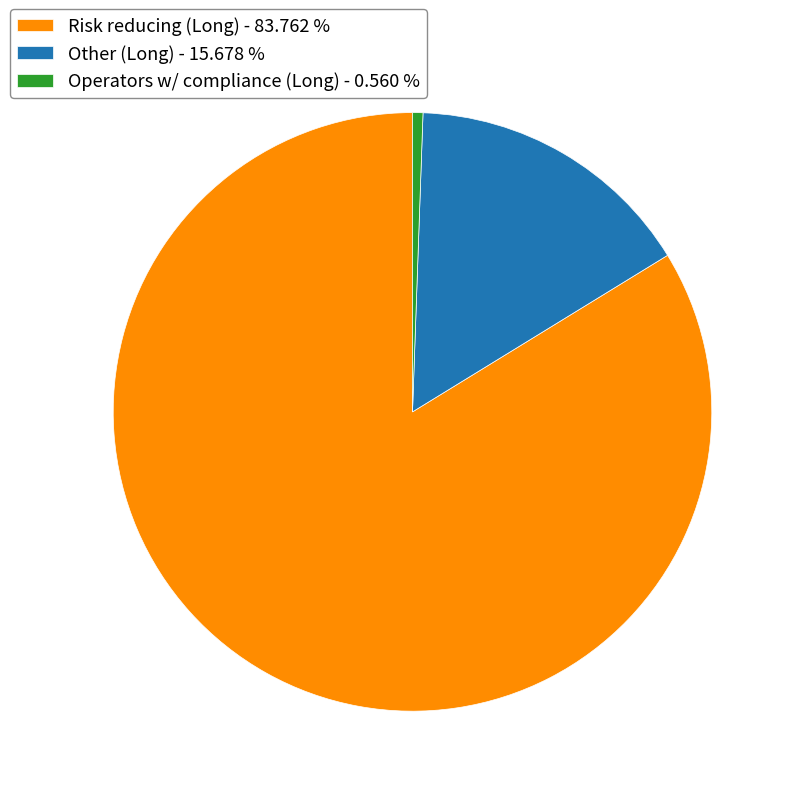

What is the smallest slice in the pie chart?

Operators w/ compliance (Long) - 0.560 %